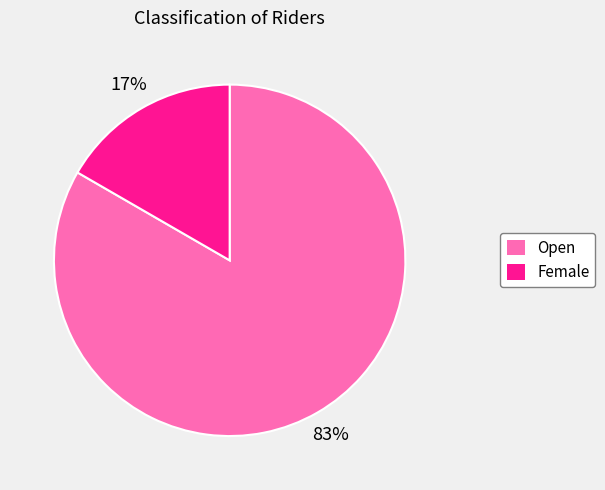

Between Female and Open, which is larger?

Open